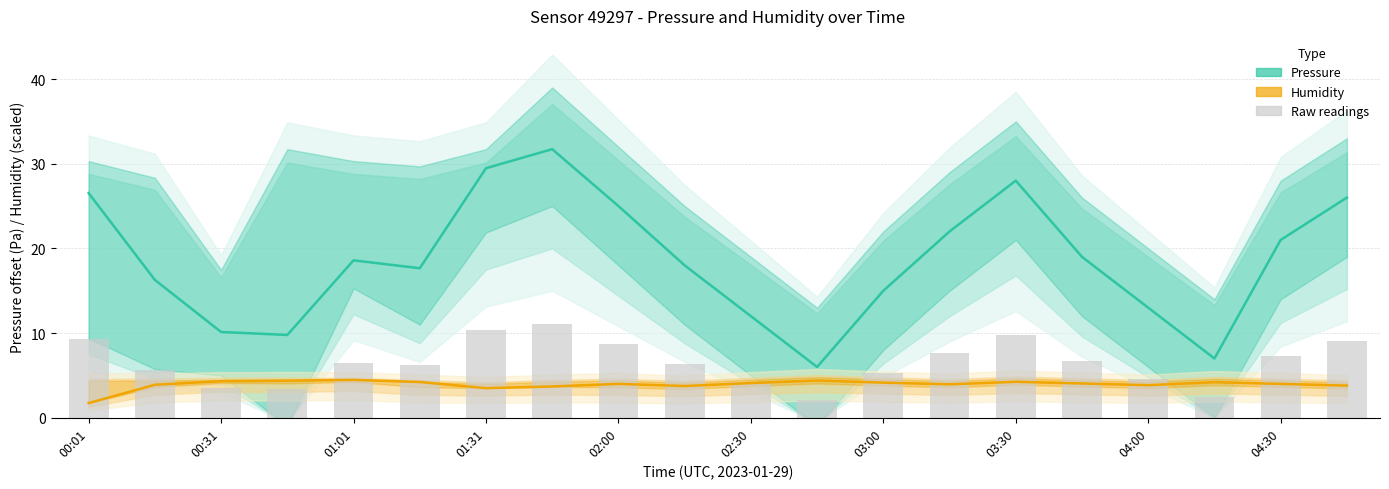

The value of Raw readings at 04:30 is 3.9. True or false?

False